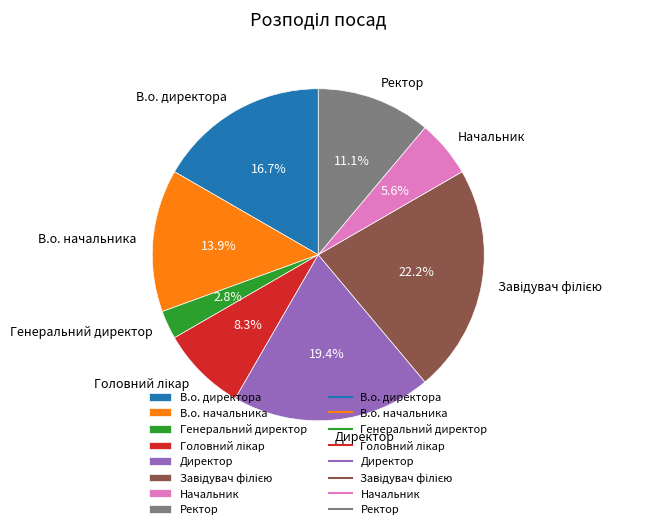

What is the smallest slice in the pie chart?

Генеральний директор